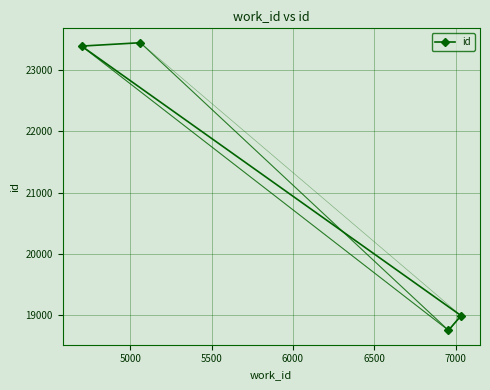

What is the average value?

21146